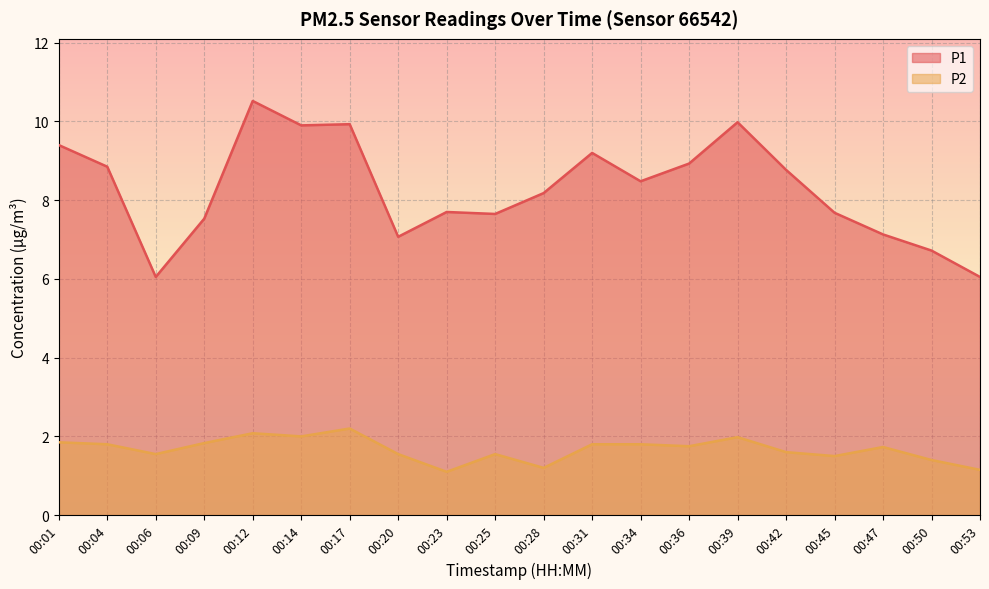

Reading left to right, what are all the values shown in this chart?

P1: 9.4	8.8	6.0	7.5	10.5	9.9	9.9	7.1	7.7	7.7	8.2	9.2	8.5	8.9	10.0	8.8	7.7	7.1	6.7	6.0
P2: 1.9	1.8	1.6	1.8	2.1	2.0	2.2	1.6	1.1	1.6	1.2	1.8	1.8	1.8	2.0	1.6	1.5	1.7	1.4	1.1